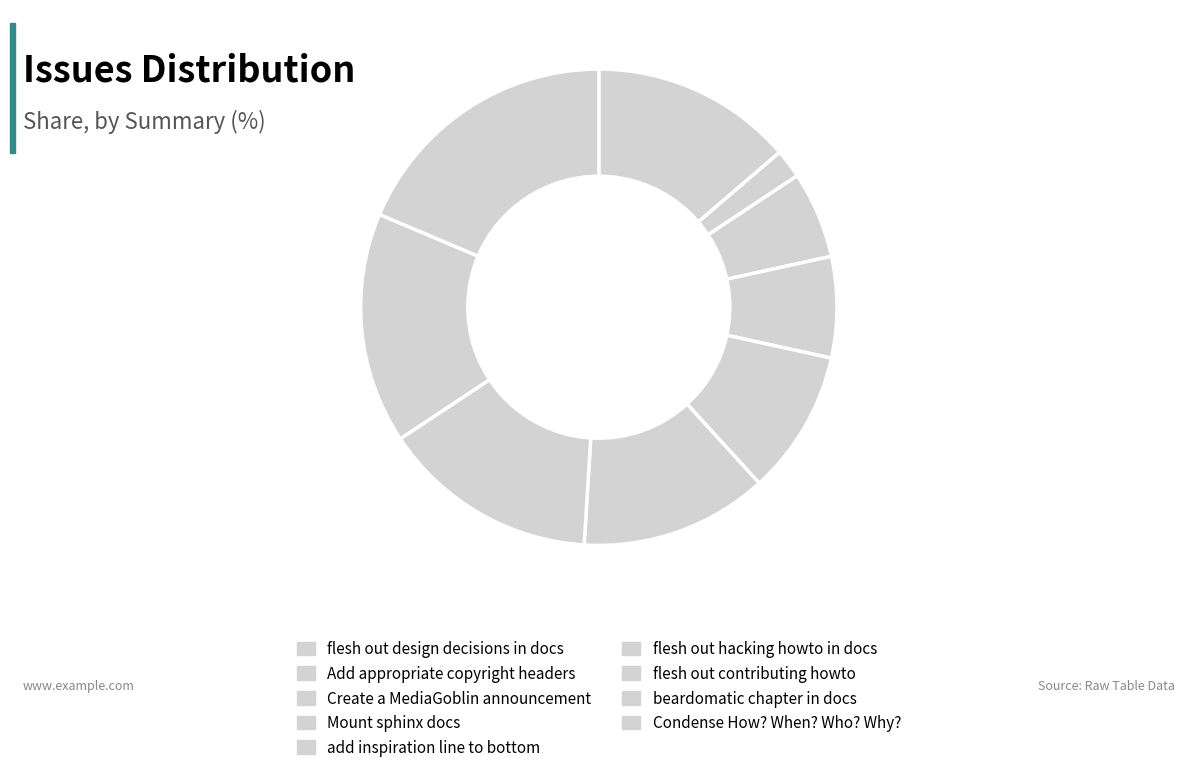

Does Mount sphinx docs account for over 50% of the chart?

No